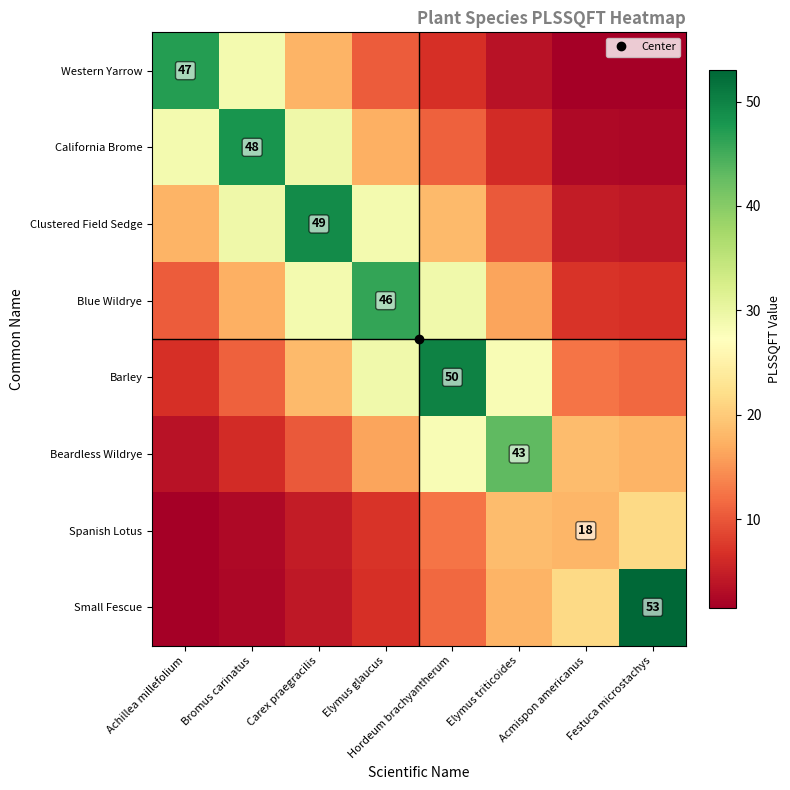

The value of Barley at Carex praegracilis is 18.2. True or false?

True